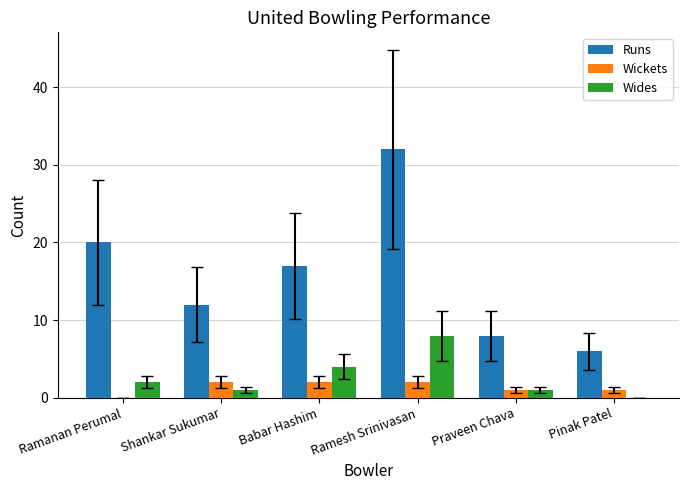

What is the average value of the Wickets series?

1